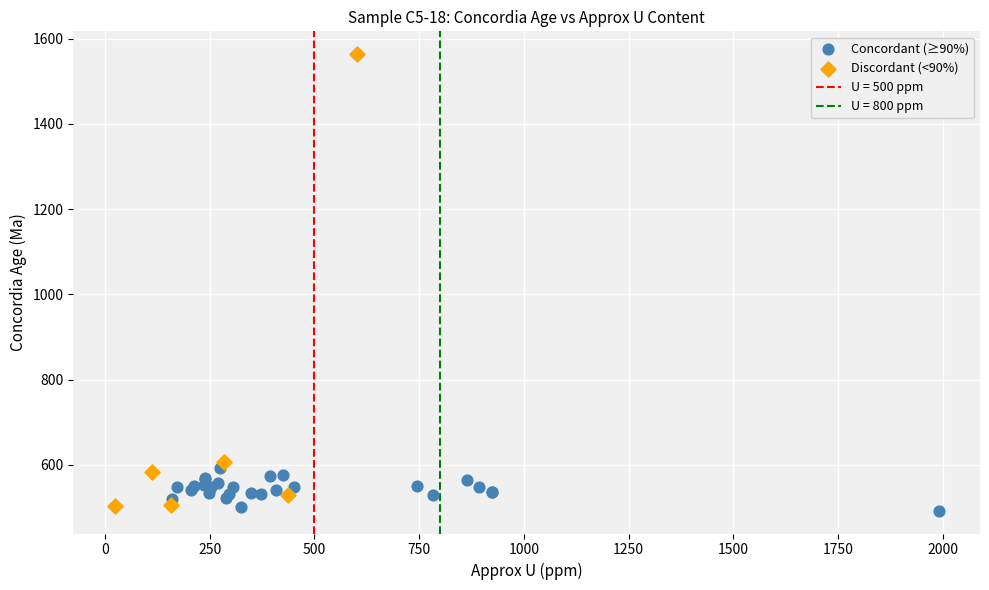

Which series contains the highest Y value?

Discordant (<90%)